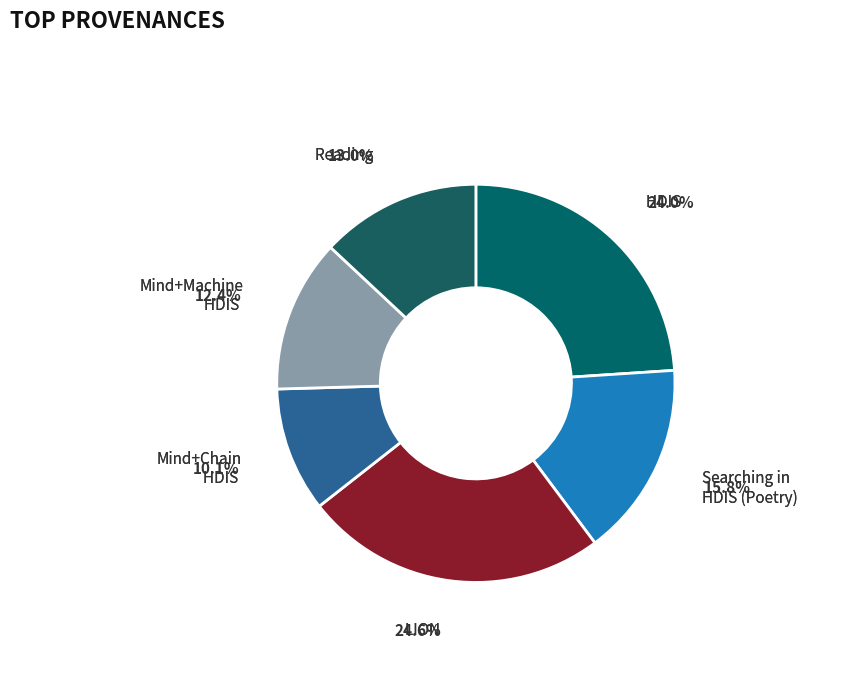

Is there a majority slice in this chart?

No